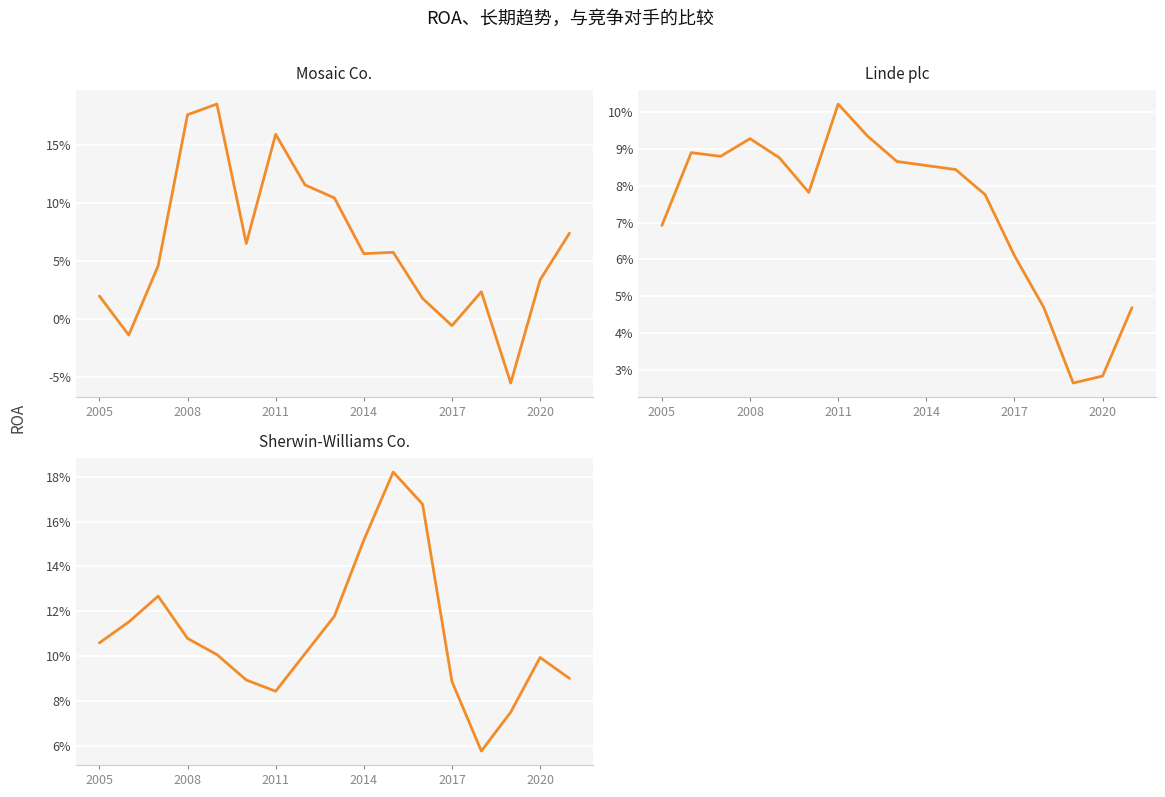

Which series changed the most between 2005 and 10?

Sherwin-Williams Co.